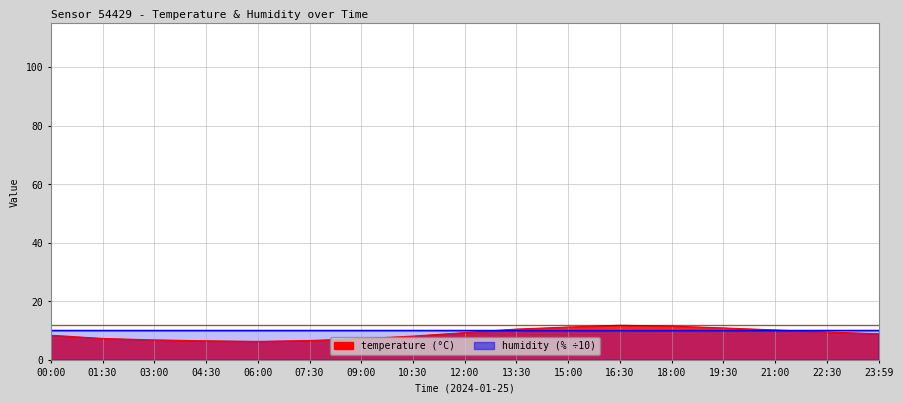

What is the average value of the temperature series?

8.9